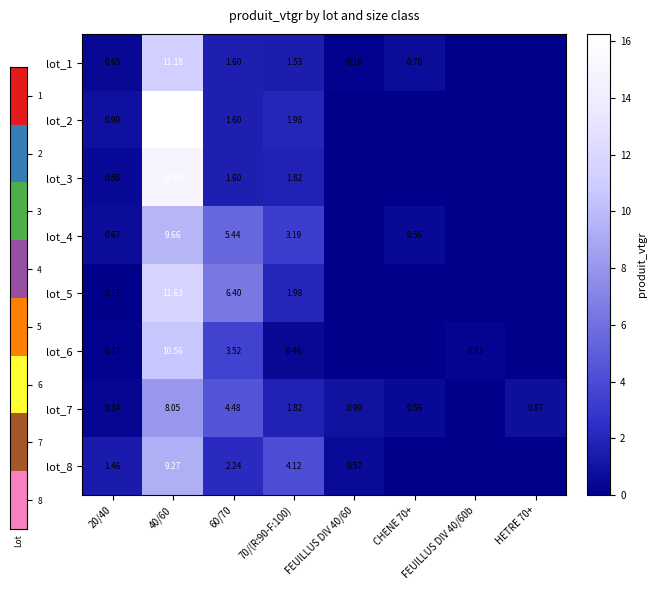

Count the number of categories in the chart.

8